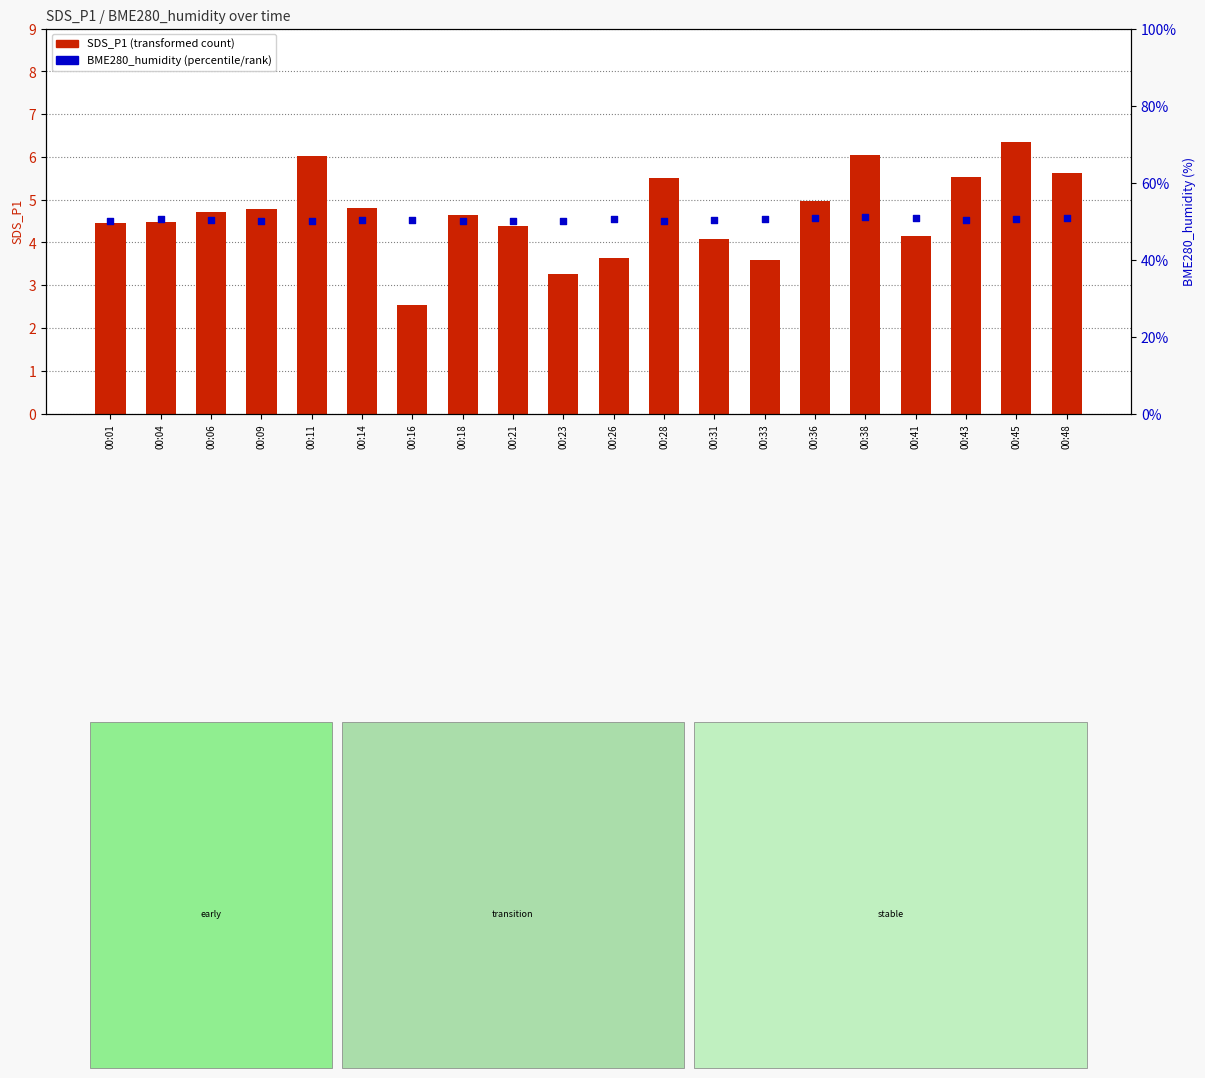

Which series reaches the maximum Y coordinate?

BME280_humidity